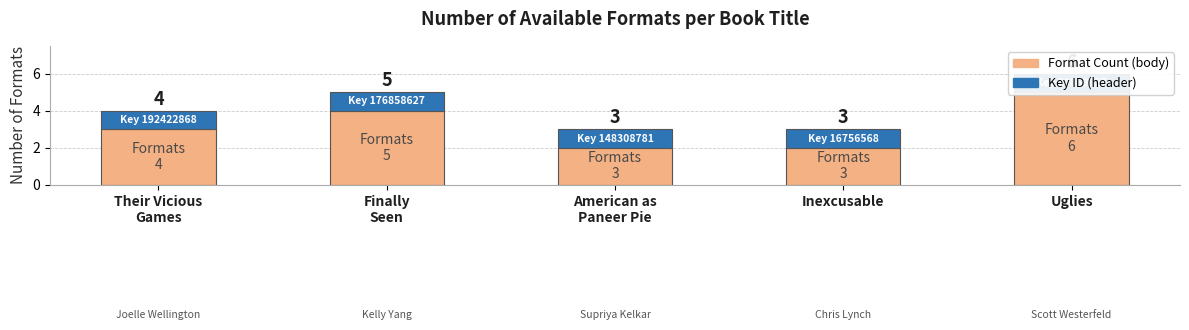

How many bars are there in total?

5